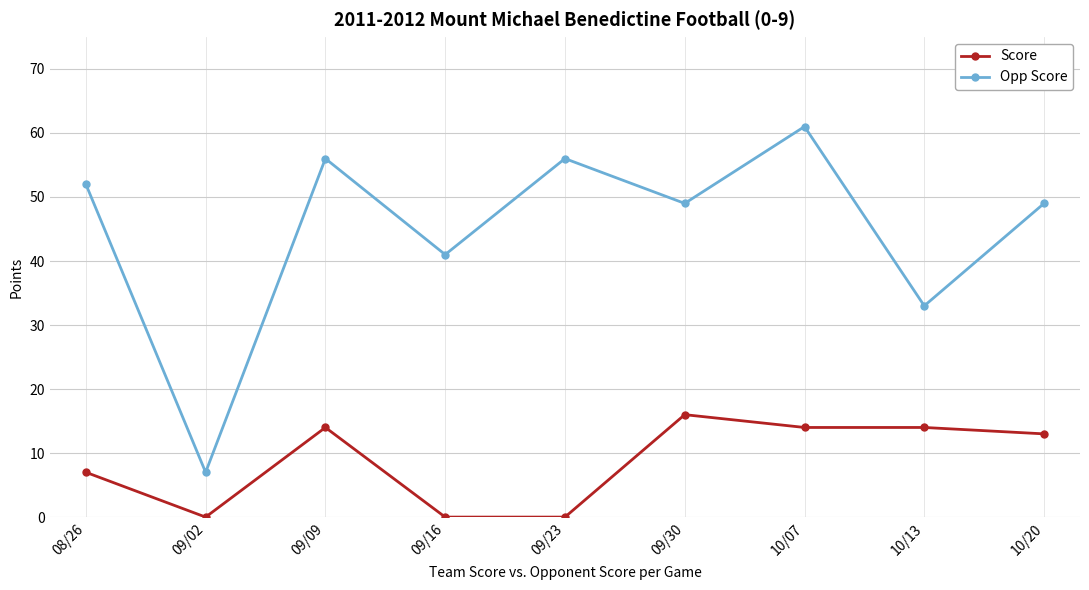

How many data points does each series have?

9